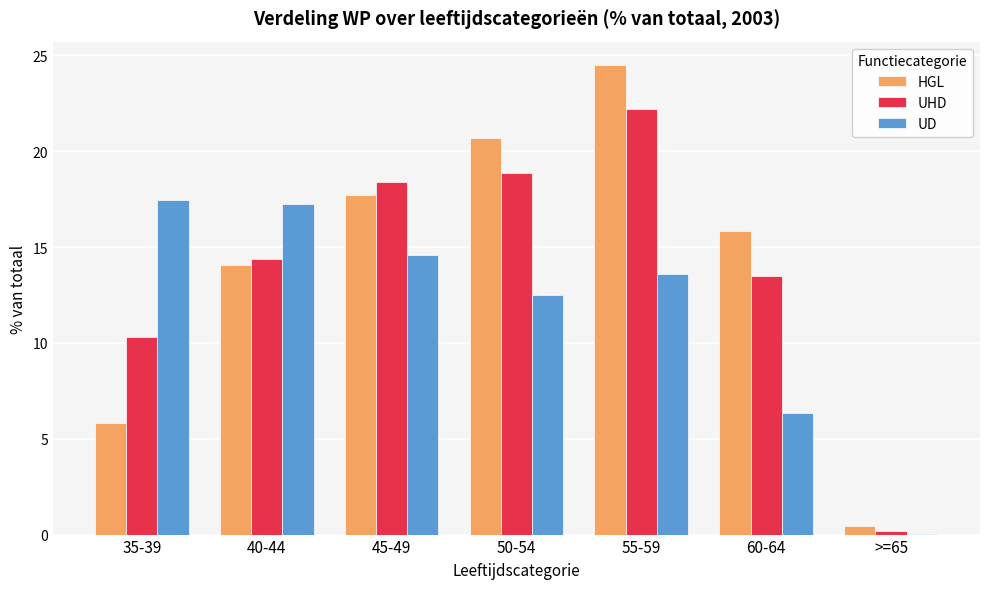

Which category has the highest value in the HGL series?

55-59